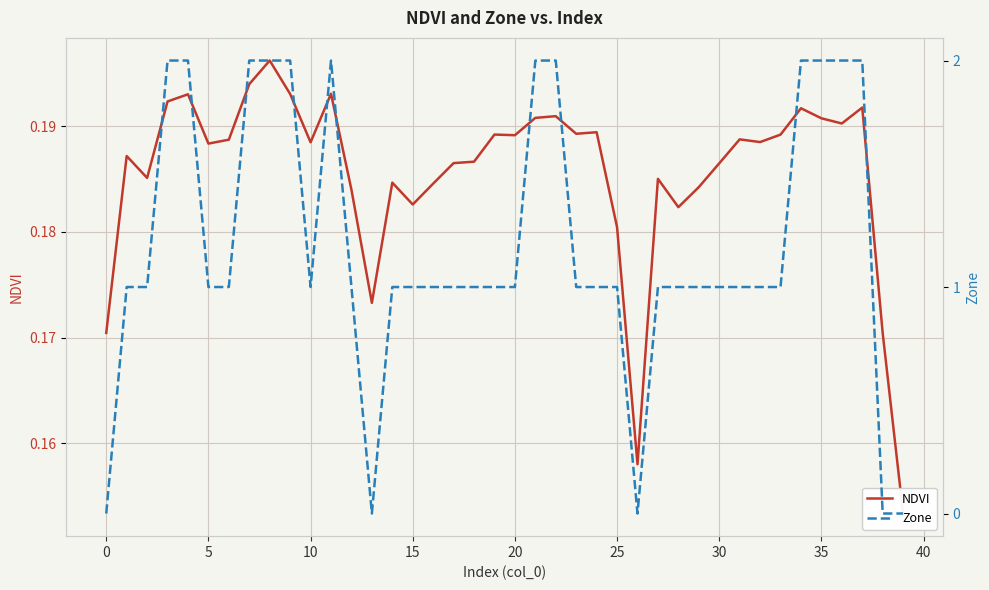

Rank the series at 5 from highest to lowest value.

Zone, NDVI